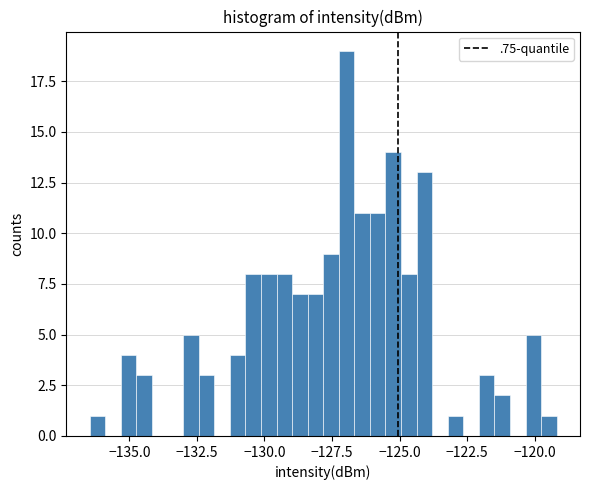

Read against the x-axis, roughly where is the centre of the tallest bar?

-127.0